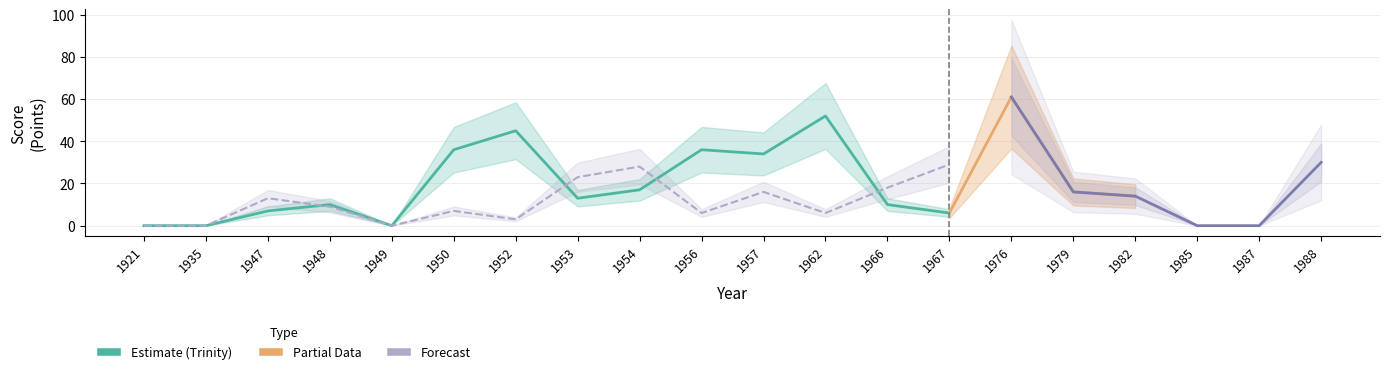

Does the chart have visible grid lines?

Yes